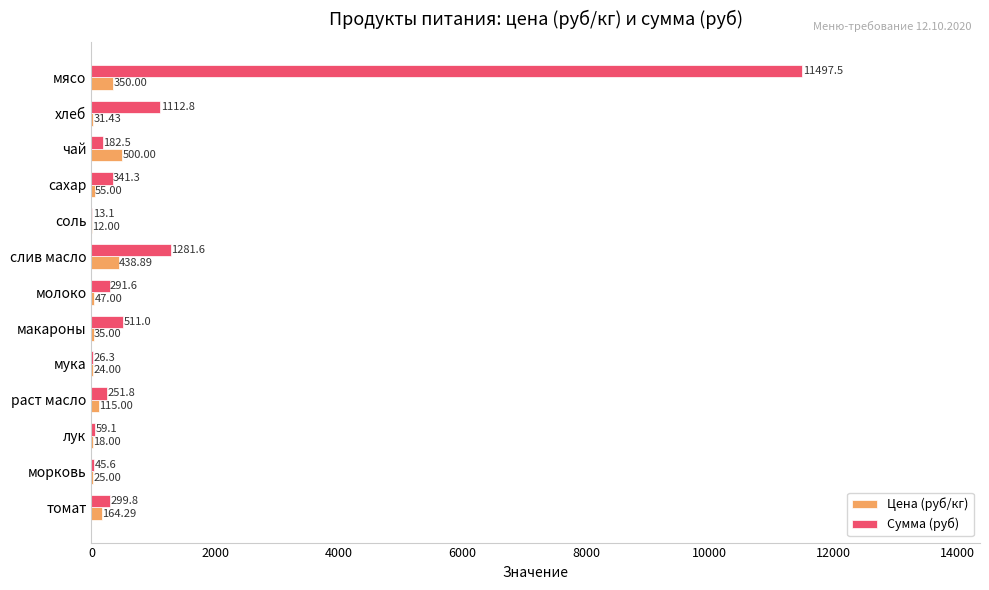

What is the sum of the Сумма (руб) values at морковь and хлеб?

1158.4